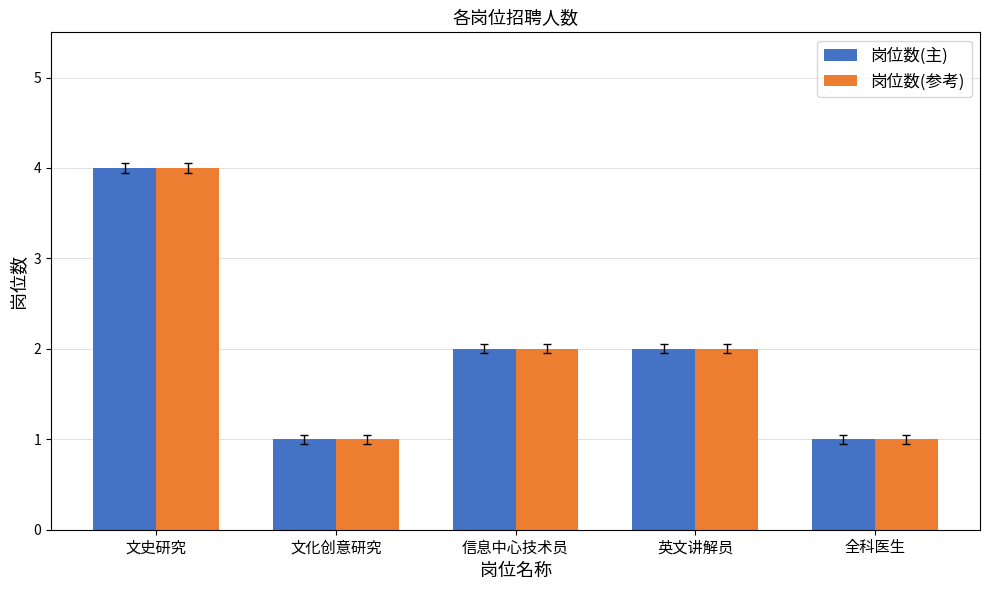

What is the total value across all series at 英文讲解员?

4